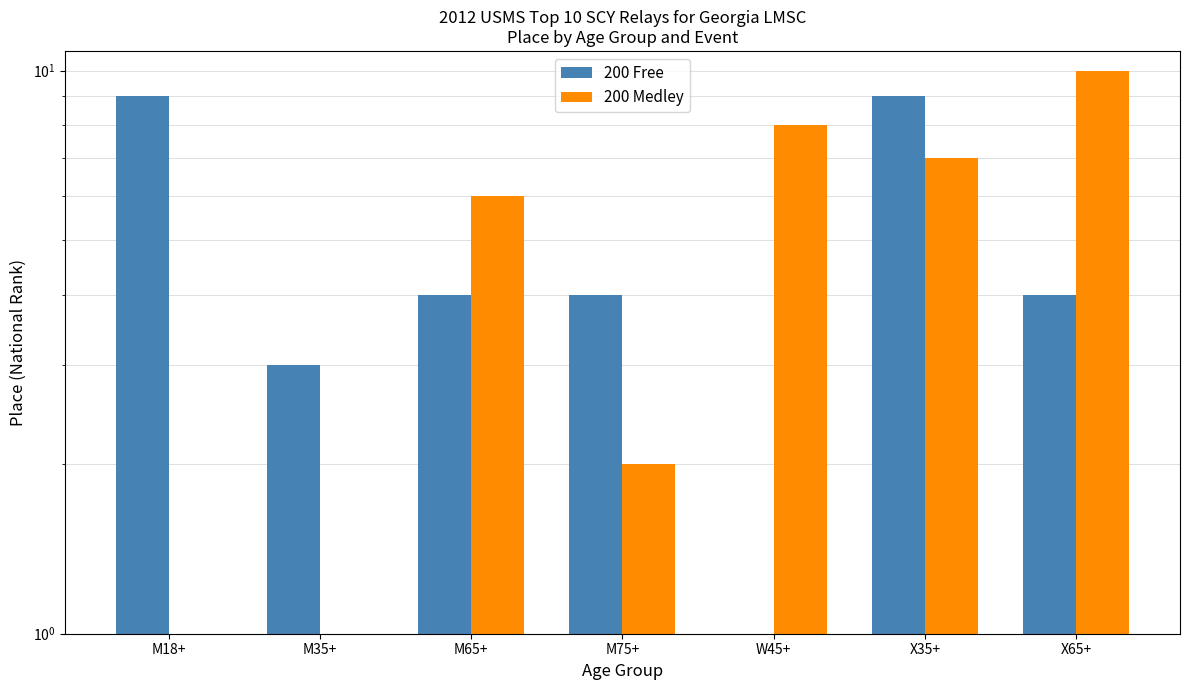

What is the sum of the 200 Free values at M18+ and M75+?

13.0